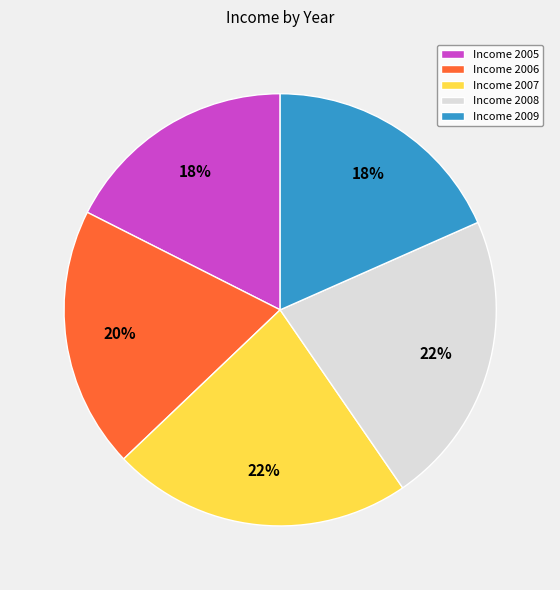

What is the ratio of the value at Income 2005 to the value at Income 2009?

1.0